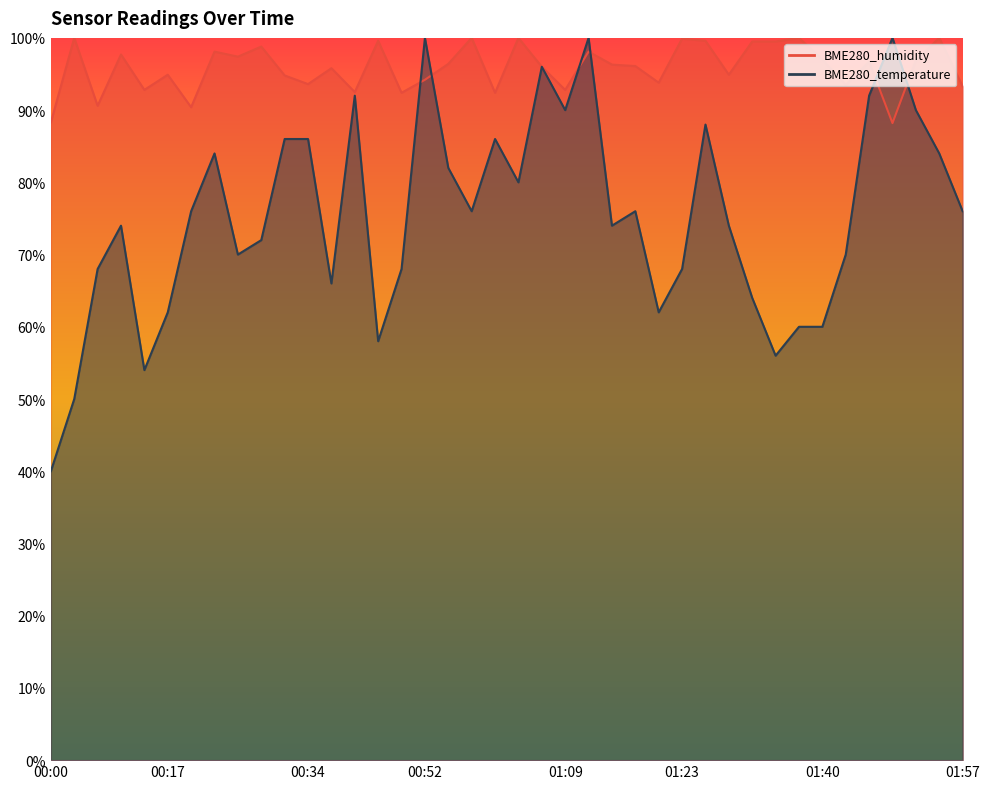

True or false: BME280_temperature has more than 0 interior local peaks.

True